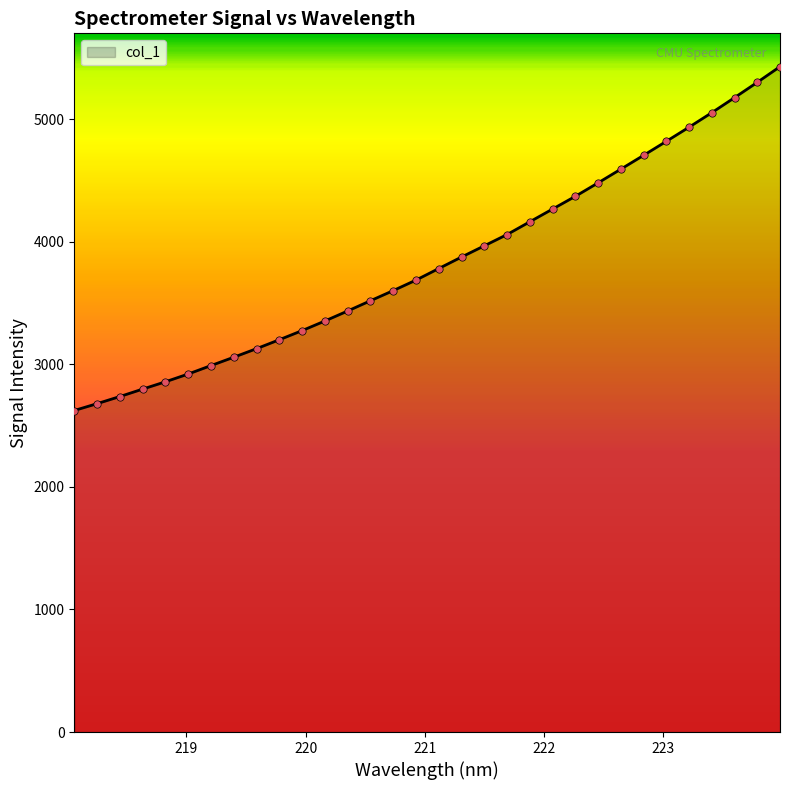

What is the minimum value shown in the chart?

2623.5